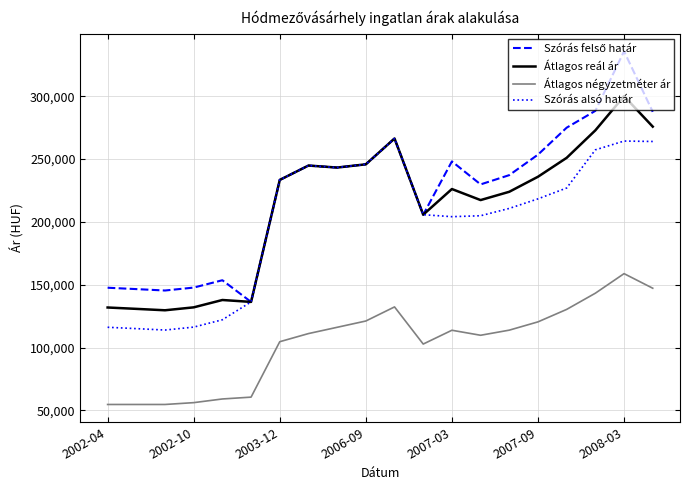

What is the difference between the second highest and second lowest values in the Átlagos reál ár series?

144956